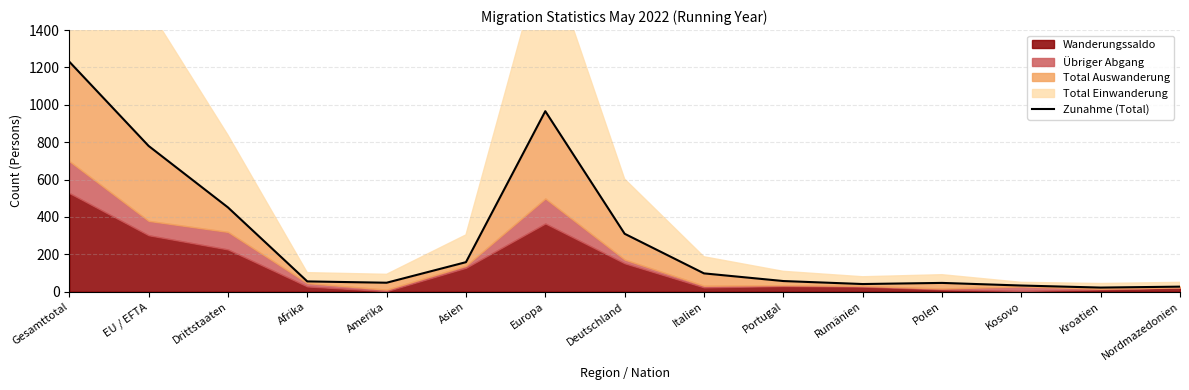

Which category has the lowest value across all series?

Kroatien